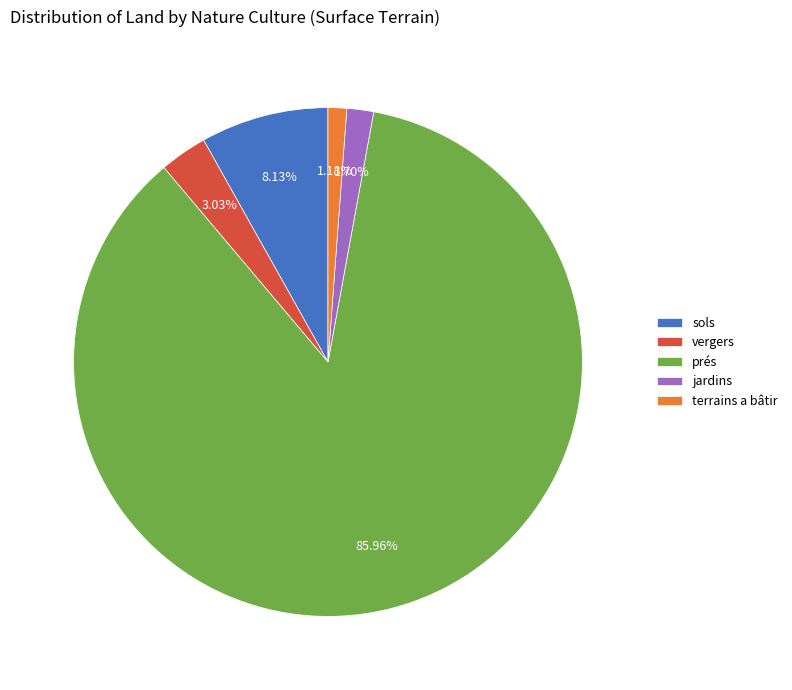

How many segments does this pie chart have?

5